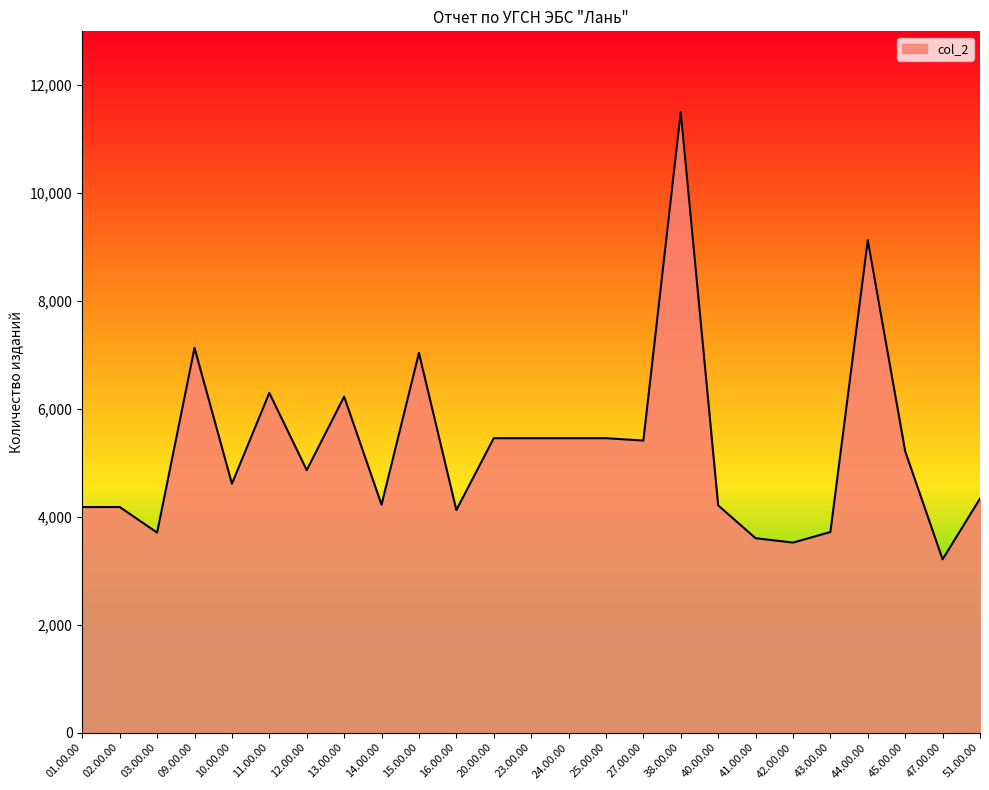

The chart shows a value of 7038 at 15.00.00. True or false?

True